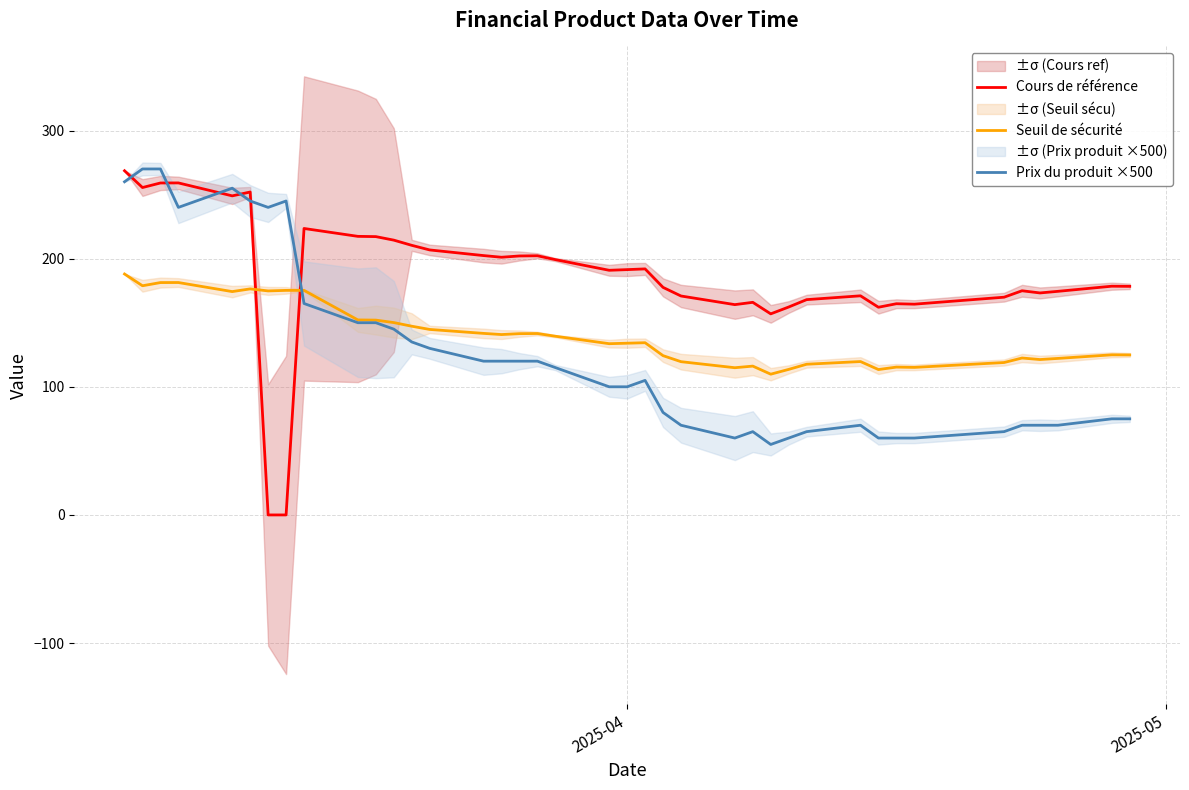

Which series ends up on top after the final intersection of Cours de référence and Prix du produit ×500?

Cours de référence